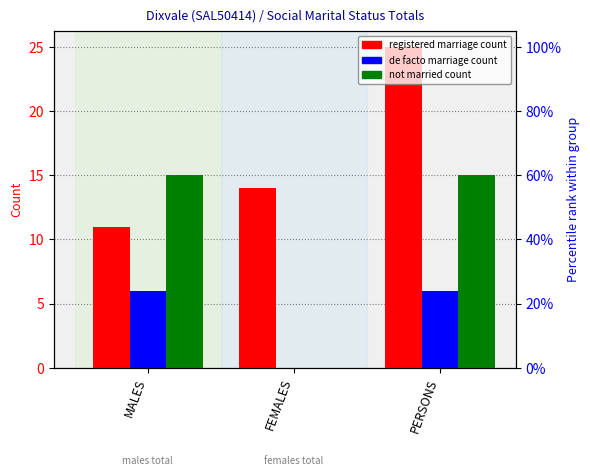

The Married in a registered marriage series shows 7 at MALES. True or false?

False